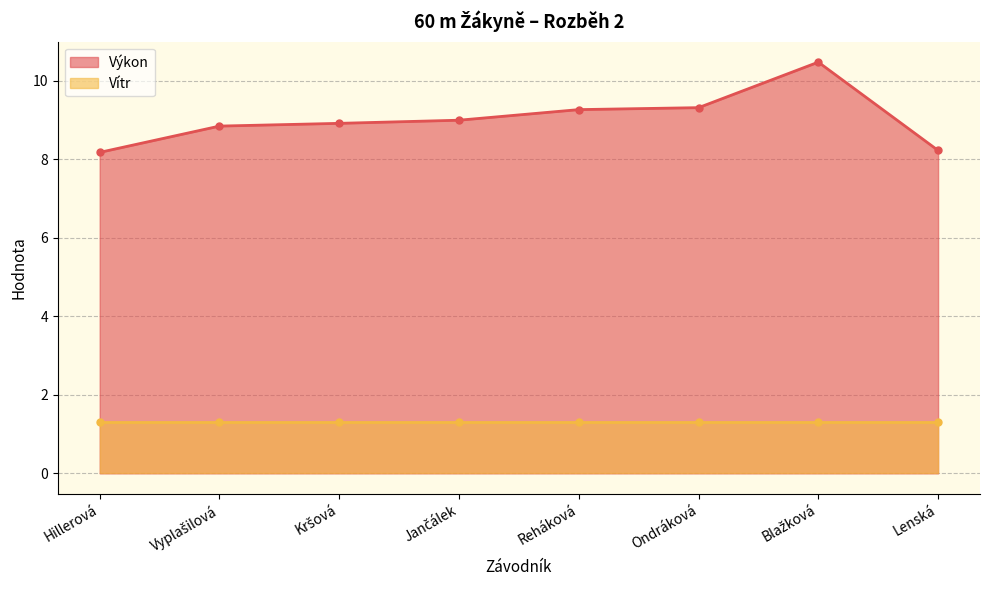

What is the approximate value of Výkon at Hillerová?

8.2